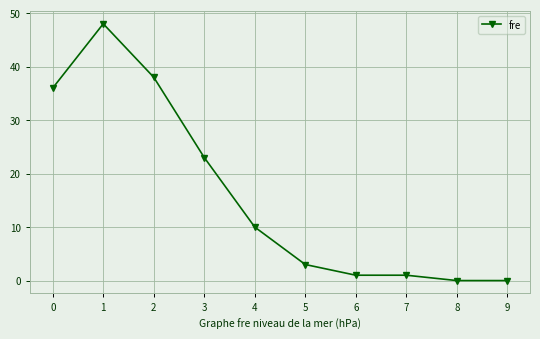

What is the value of the 4th point from the left?

23